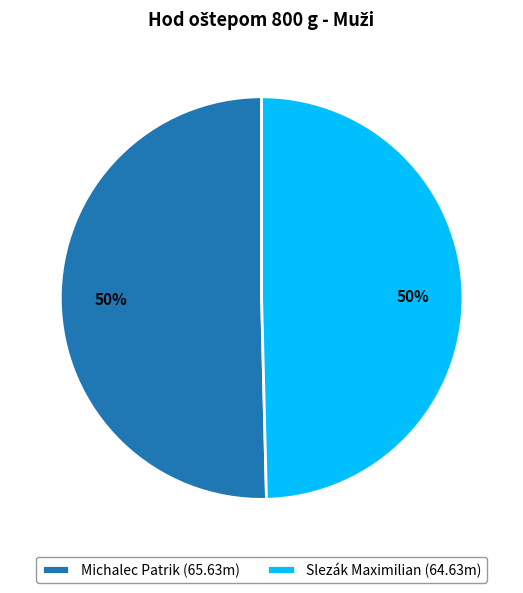

What percentage is the Michalec Patrik (65.63m) slice, to the nearest percent?

50%